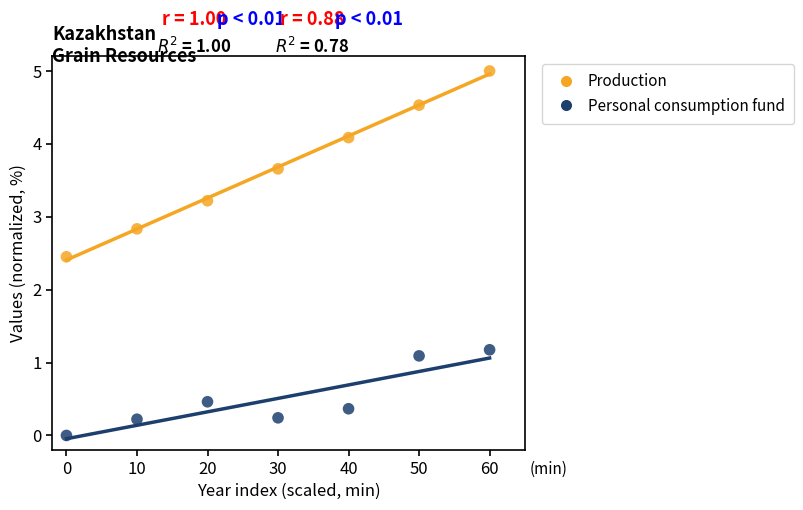

Across all data points, what is the range of X values (max minus min)?

60.0